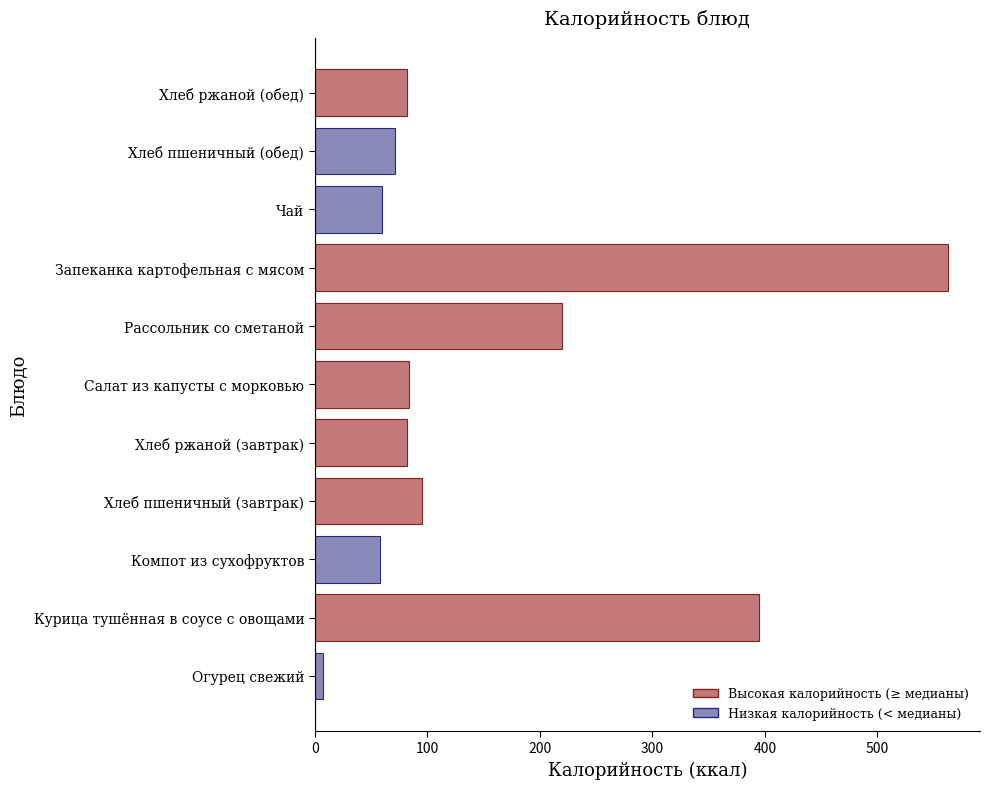

Is it true that the value at Салат из капусты с морковью is 142?

False